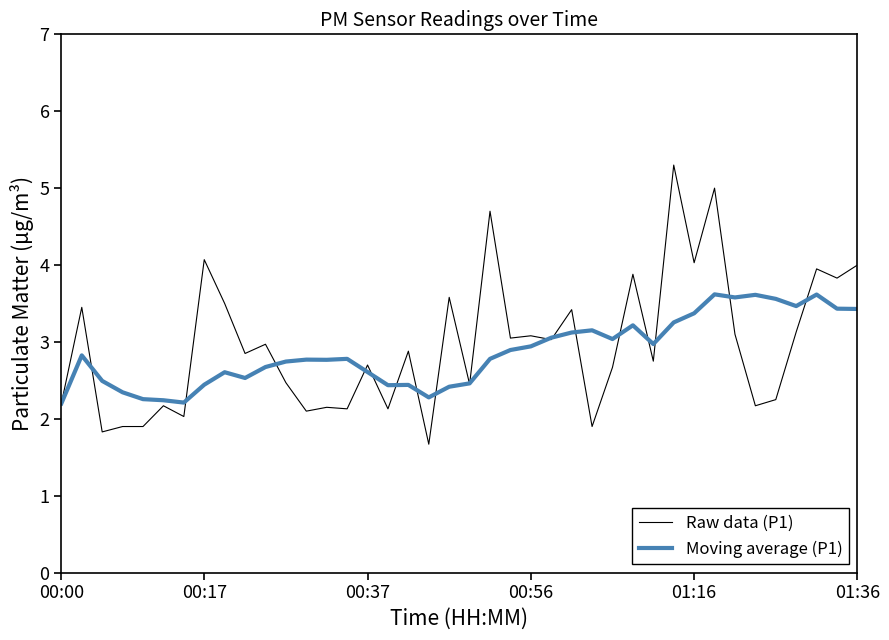

List the series in order of their peak value, lowest first.

Moving average (P1), Raw data (P1)